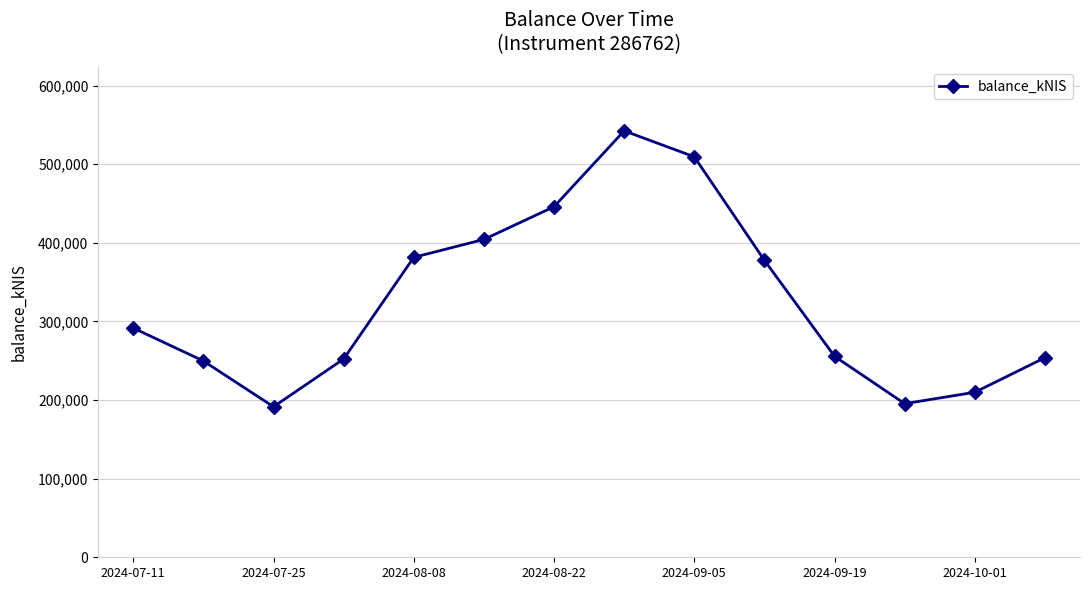

True or false: there are more than 0 points higher than both neighbors.

True